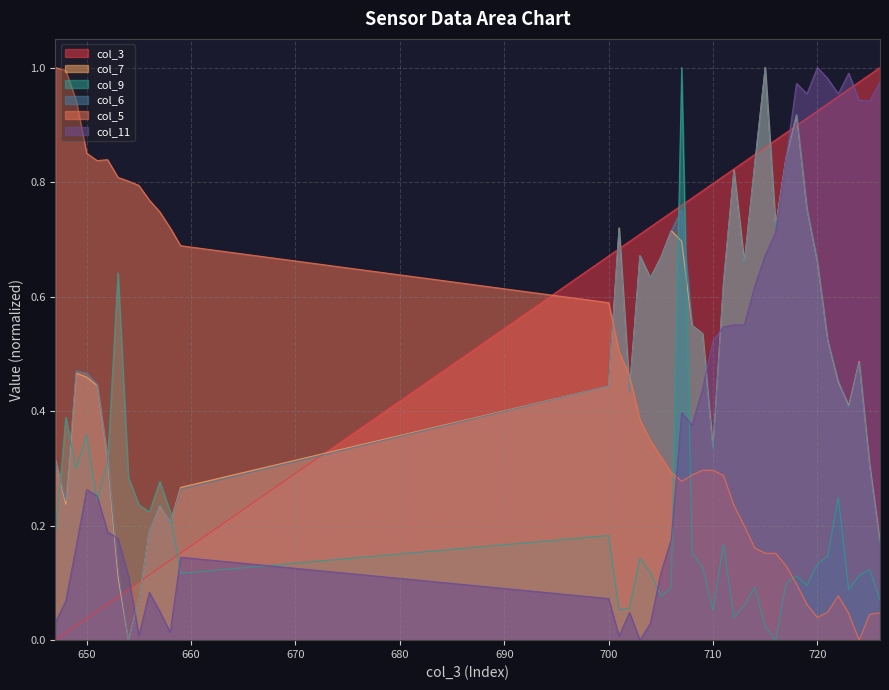

What is the difference between the col_11 values at 647 and 651?

0.2